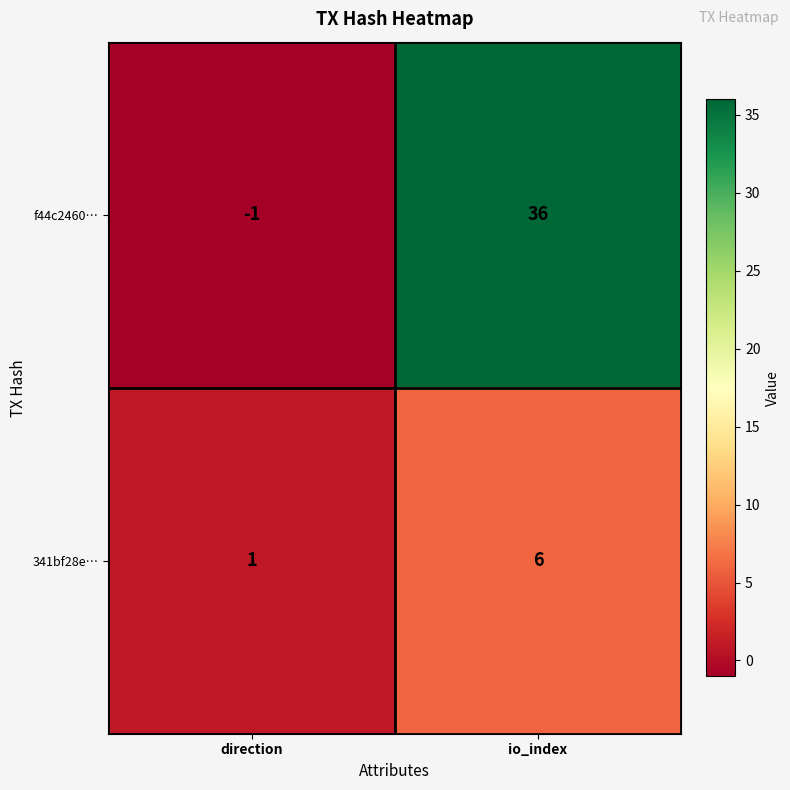

Between direction and io_index, which series saw the biggest shift?

f44c2460…